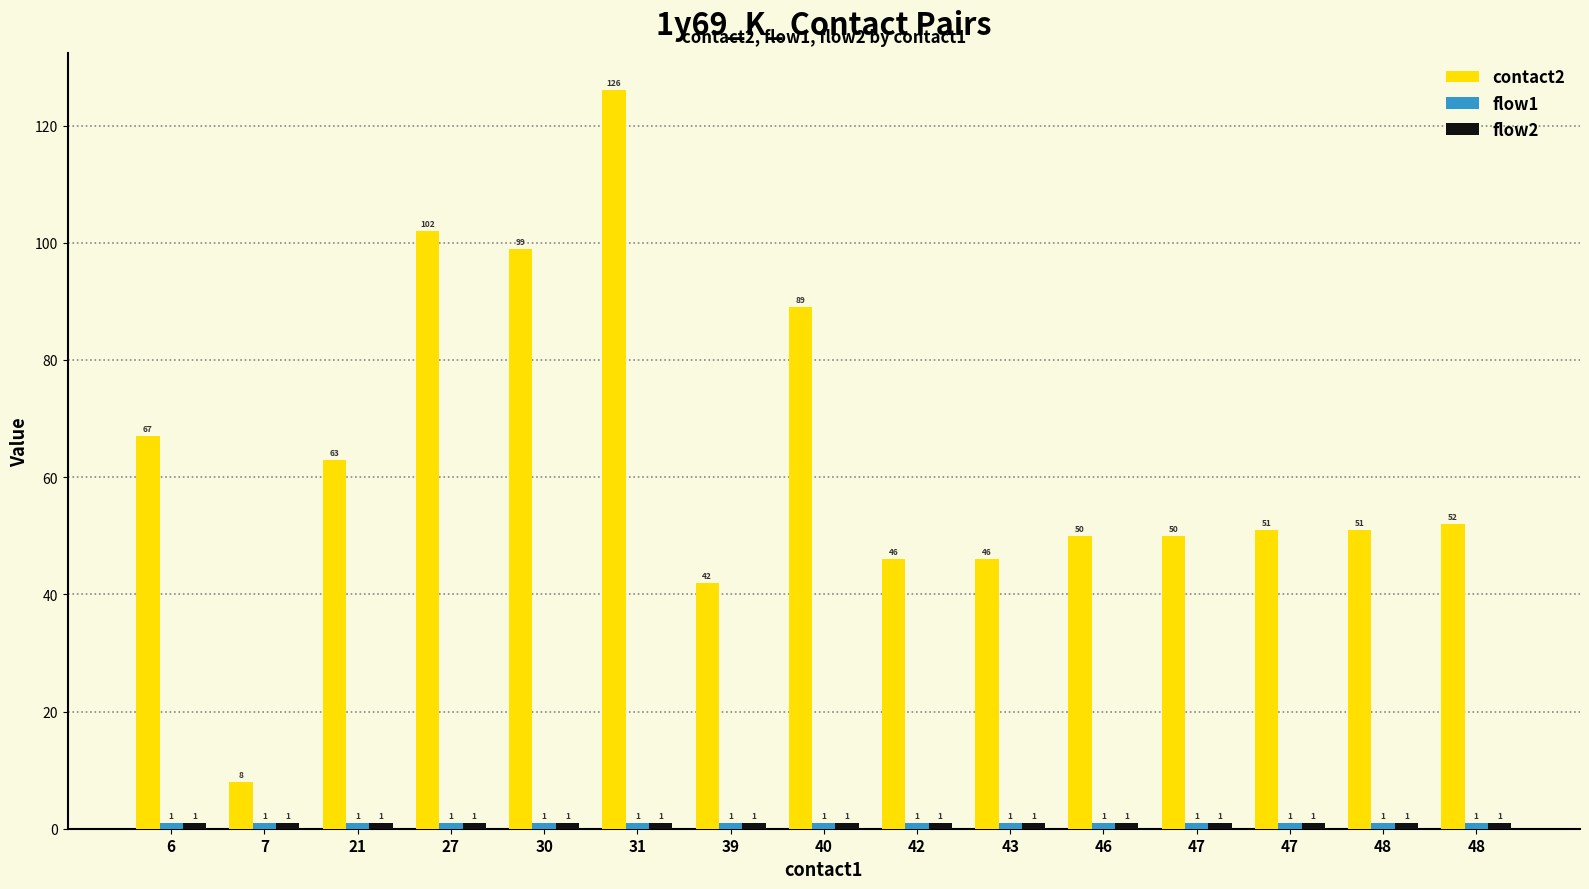

Are the bars horizontal?

No